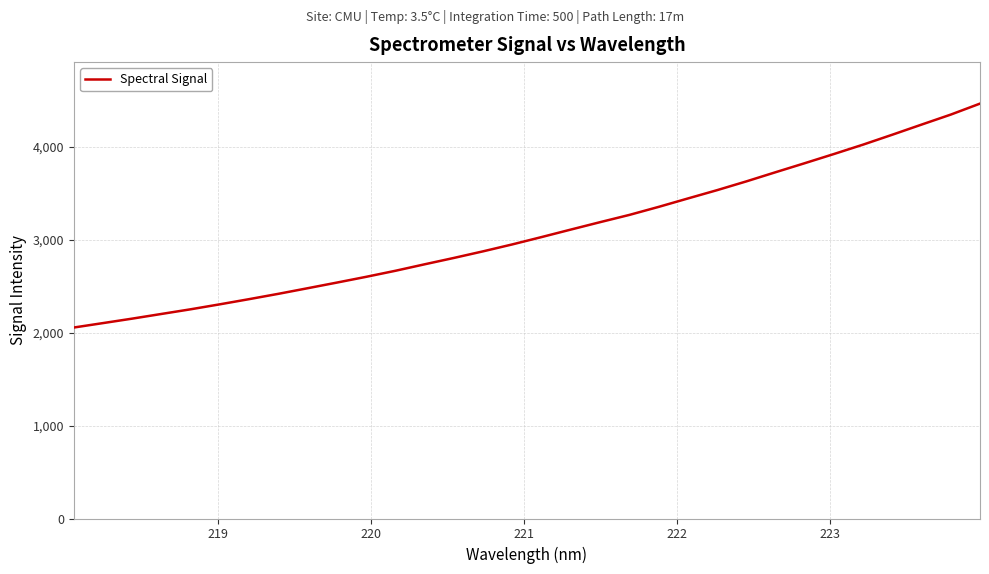

What is the greatest value displayed?

4462.6